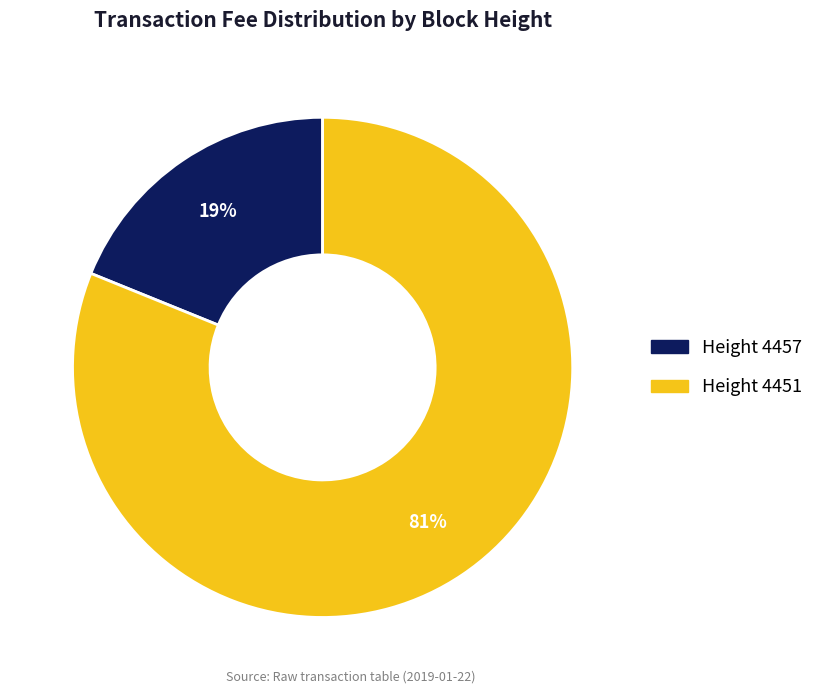

To the nearest percent, what is the difference between the largest and smallest slice percentages?

62%